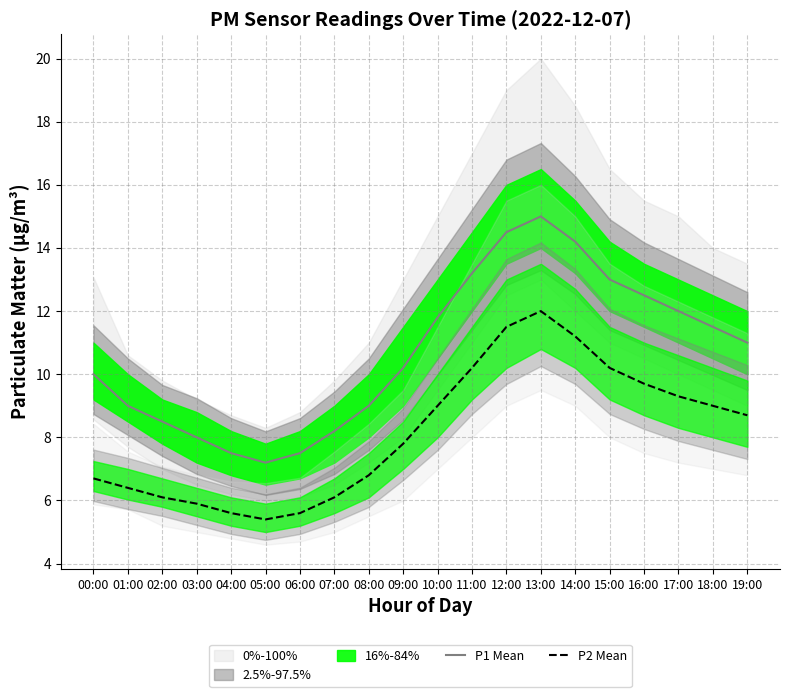

How many categories are shown in the chart?

20